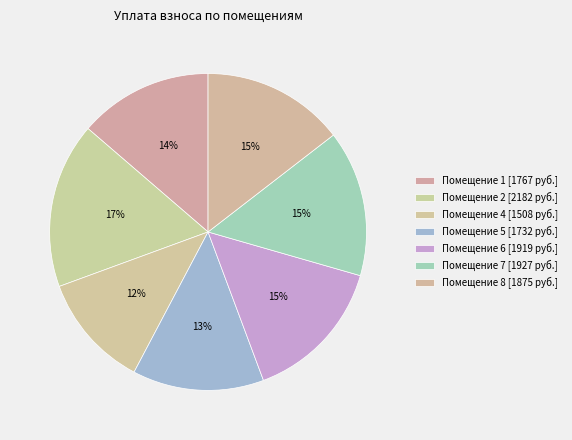

Count the number of slices in the pie.

7